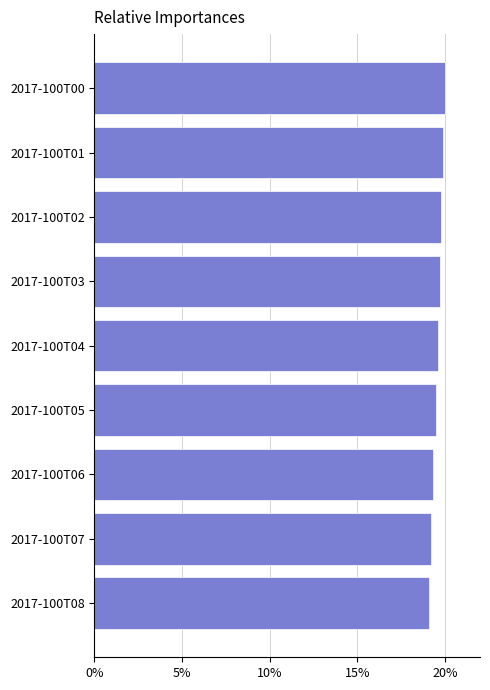

What is the change in value from 2017-100T06 to 2017-100T00?

+0.7